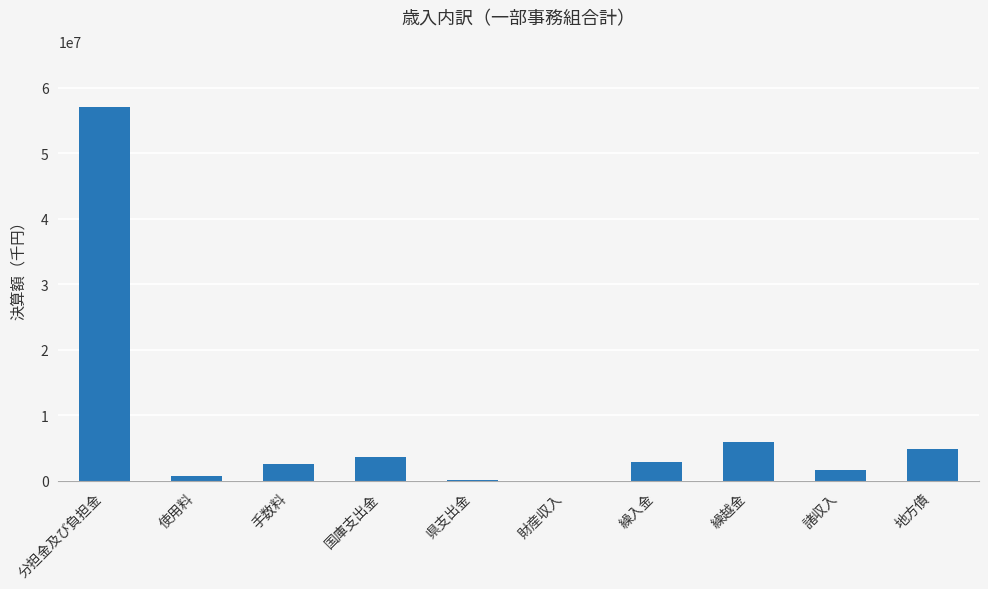

Where is the data nearest to the value 28571190?

繰越金